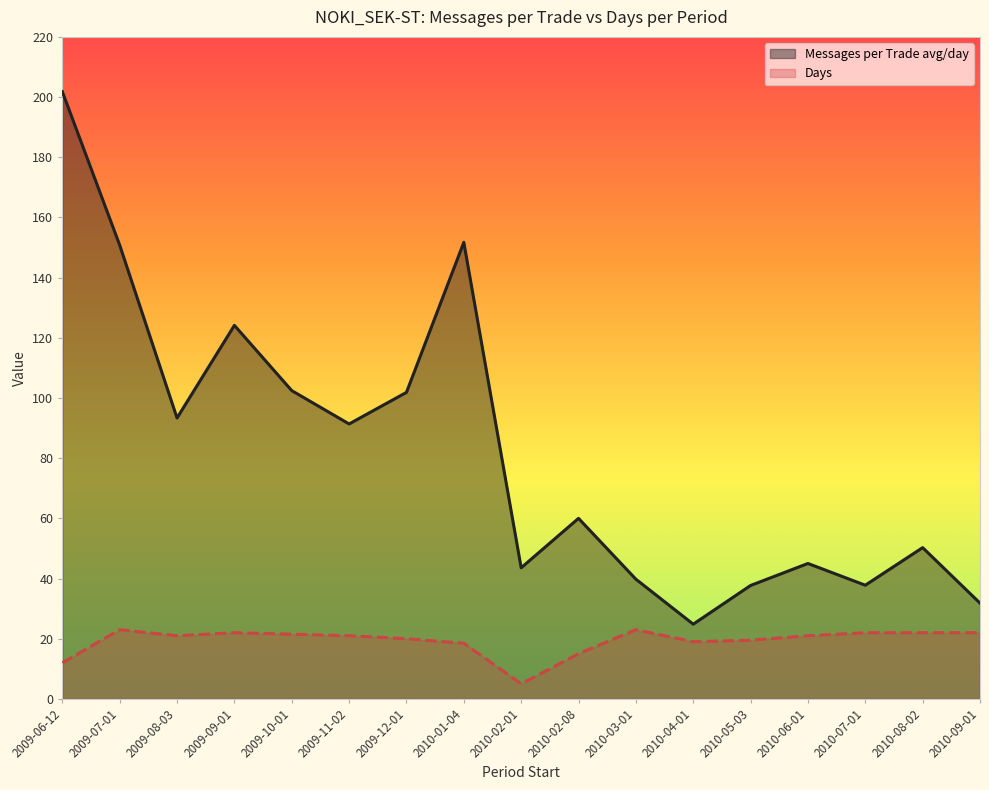

How many lines are shown in the chart?

2